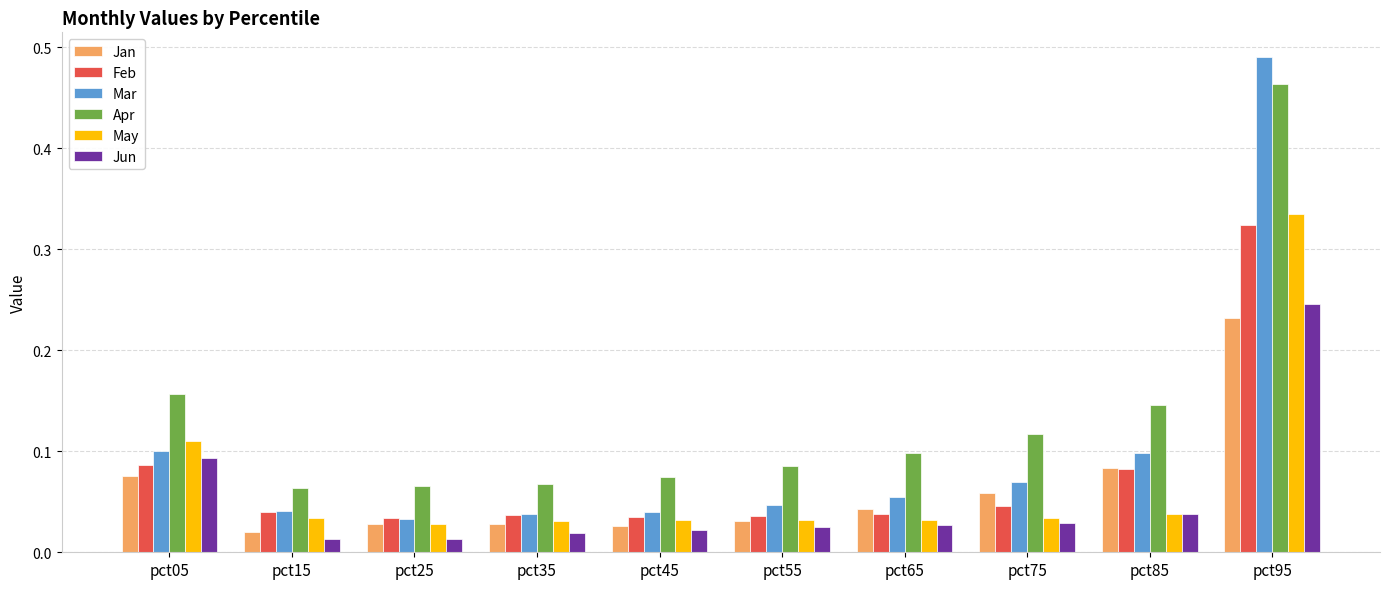

True or false: Mar has a value of 0.1 at pct65.

True